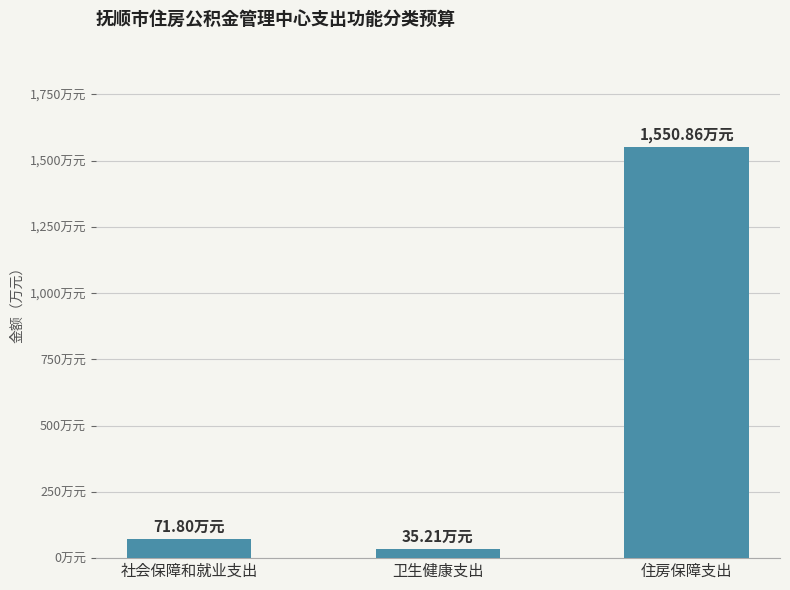

Reading right to left, extract all data points from this chart.

住房保障支出=1550.9	卫生健康支出=35.2	社会保障和就业支出=71.8